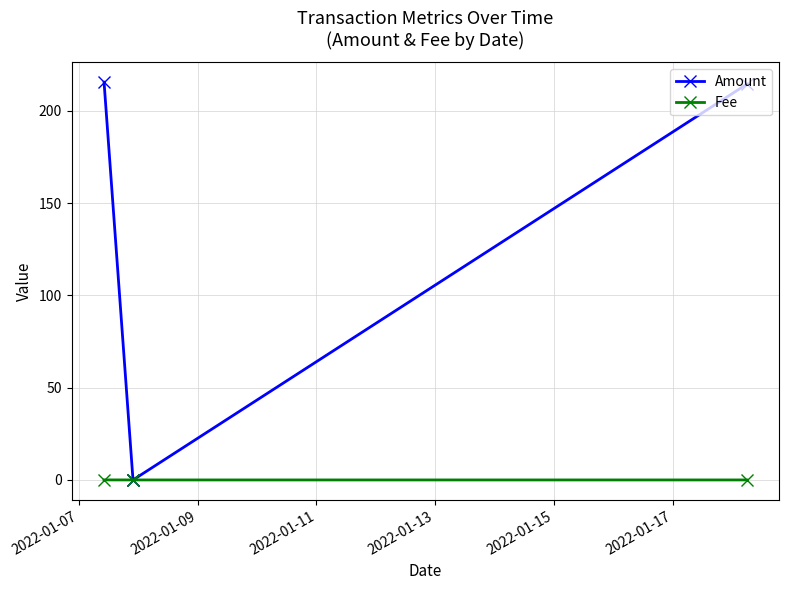

At how many categories does at least one series exceed 72?

2